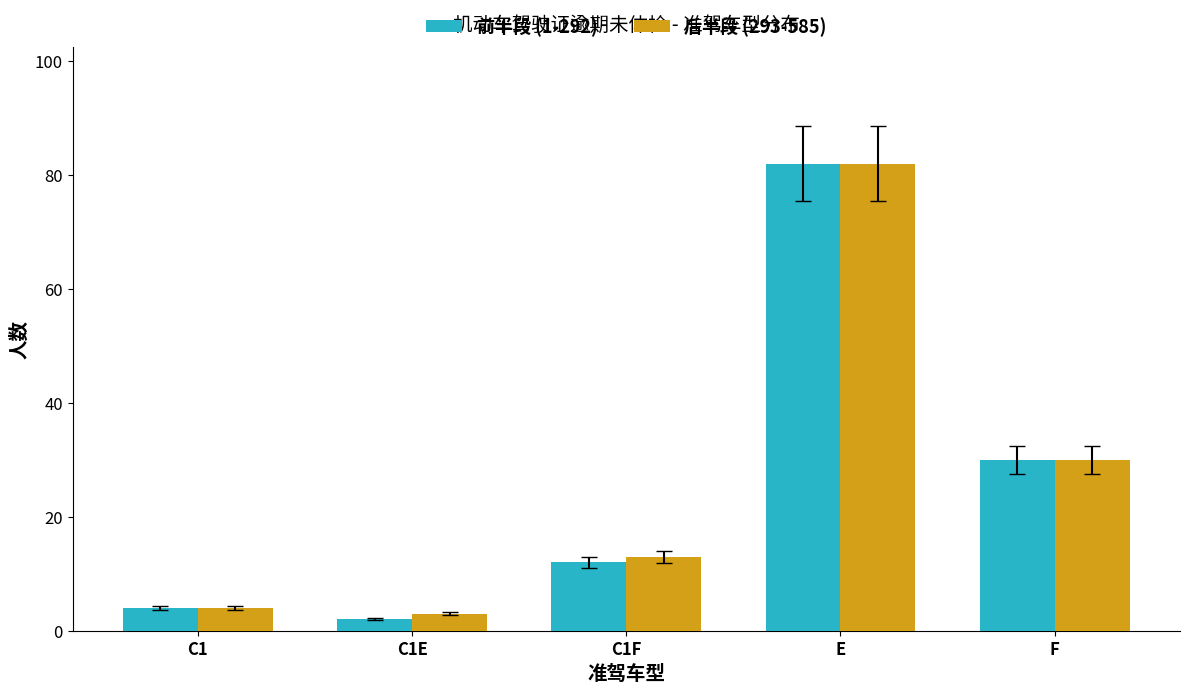

Which series has the largest range (max minus min)?

前半段 (1-292)